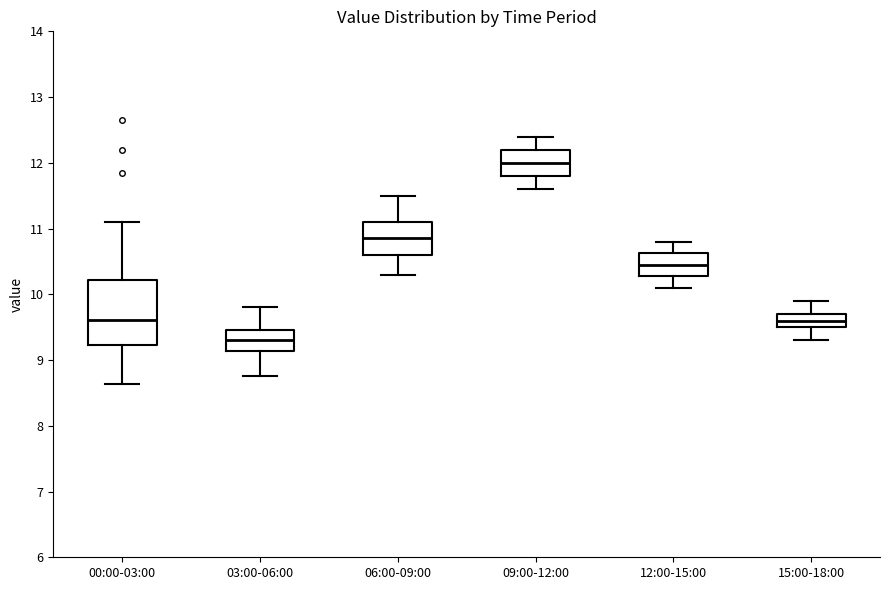

Comparing the boxes themselves (not the whiskers), which one is the tallest?

00:00-03:00